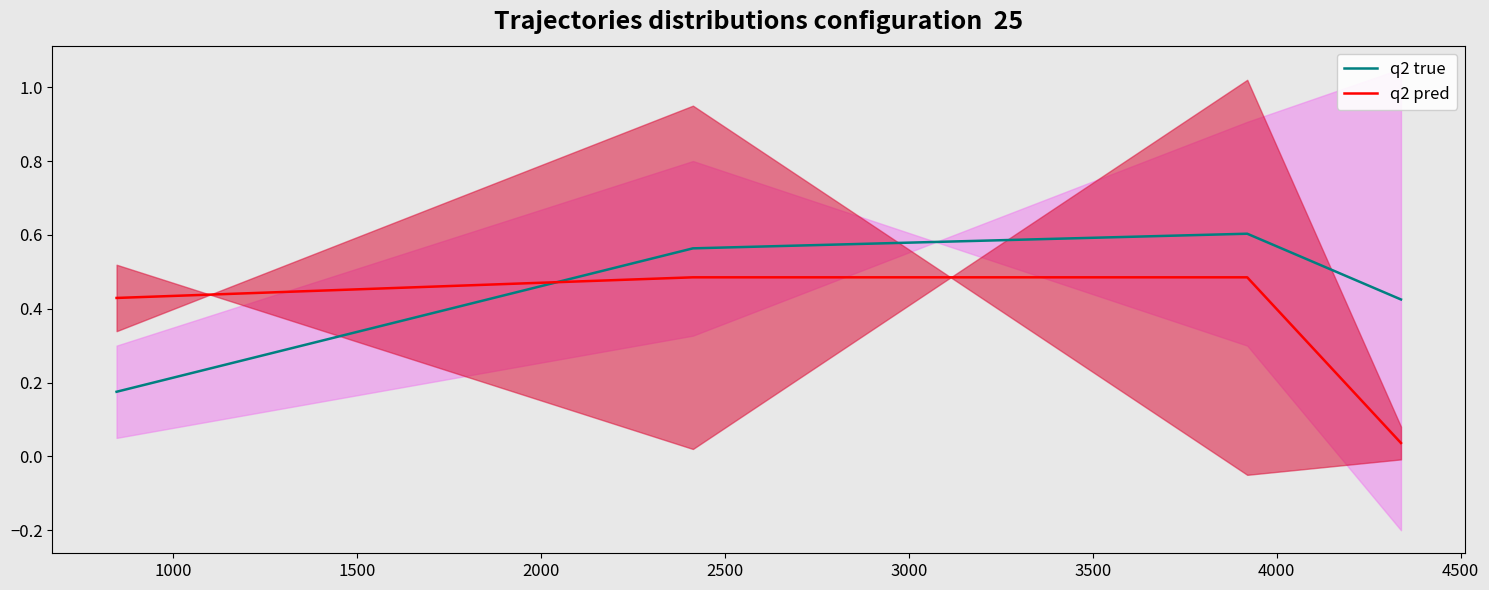

Does the chart display data point markers on the line(s)?

No